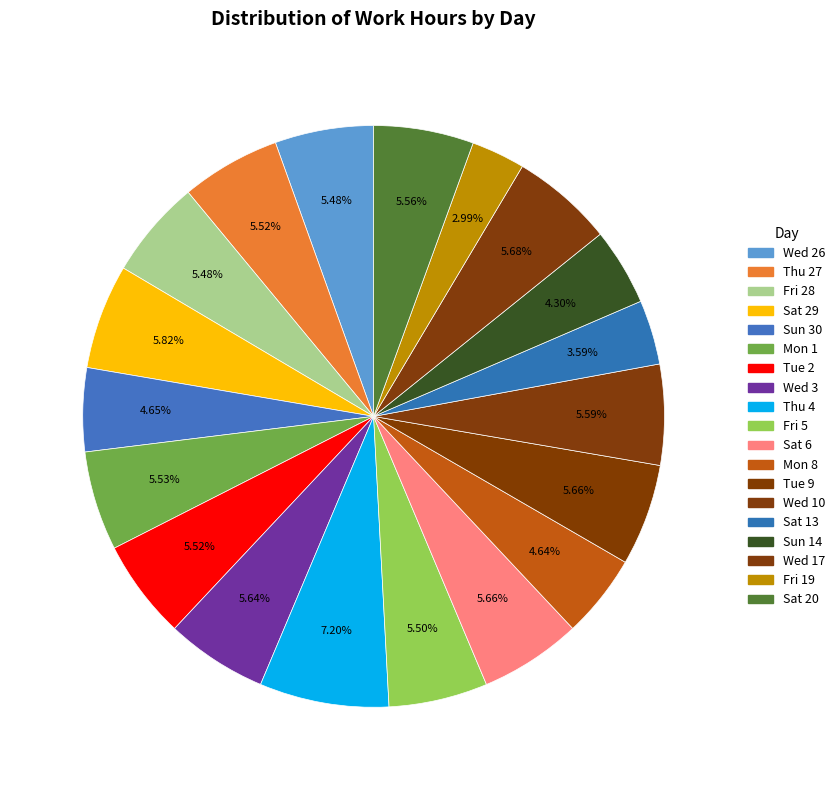

How many slices are in this pie chart?

19